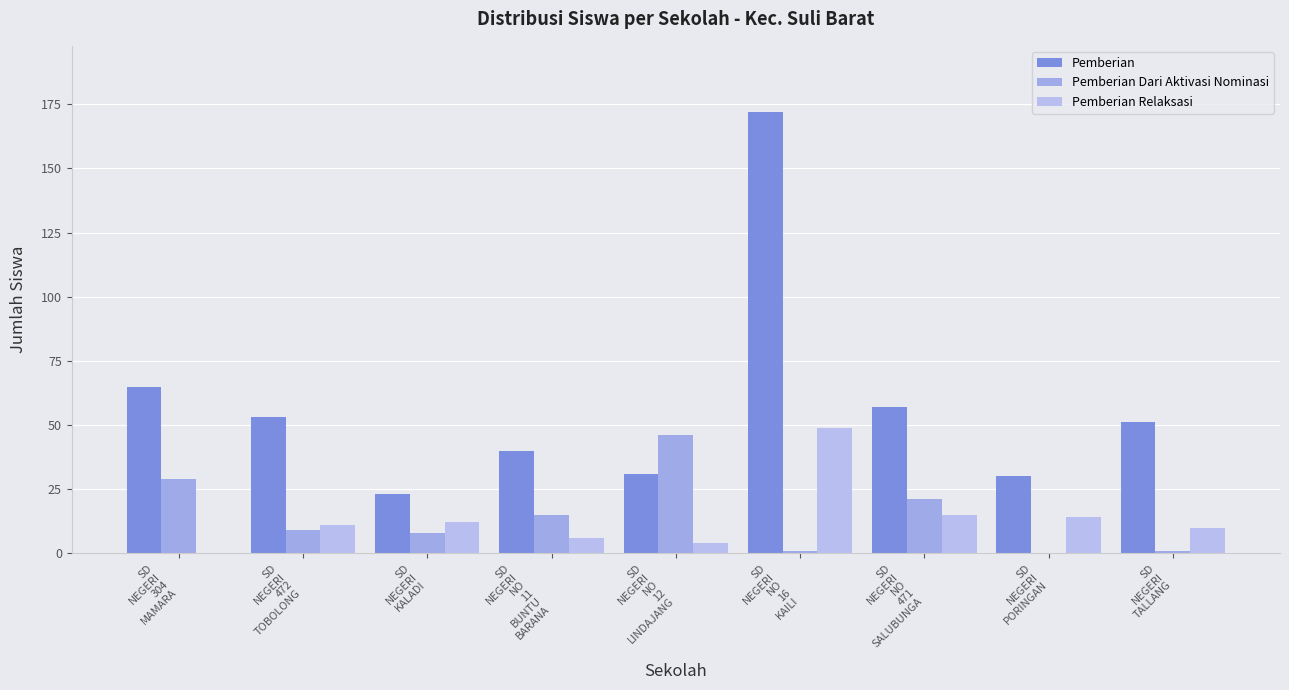

Where does the Pemberian series first go above 51?

SD
NEGERI
304
MAMARA